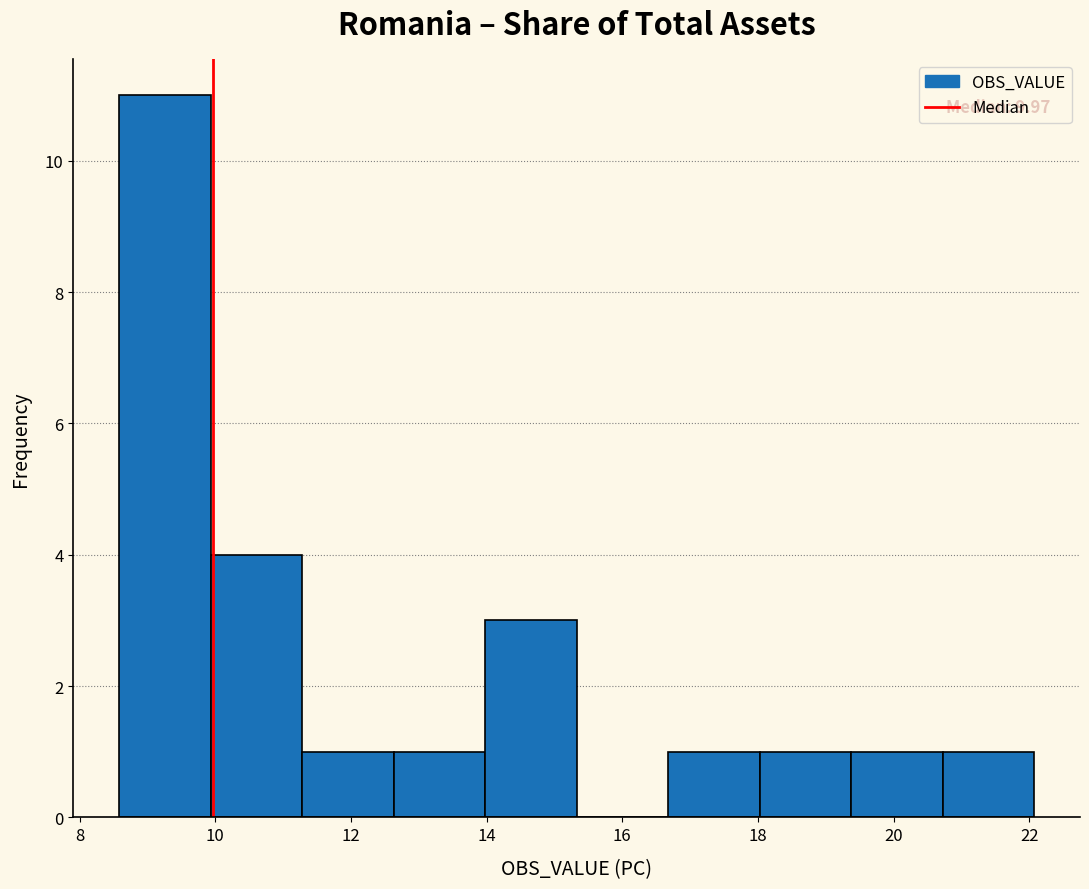

Over which range of the x-axis is the bar tallest?

8.6 to 10.0